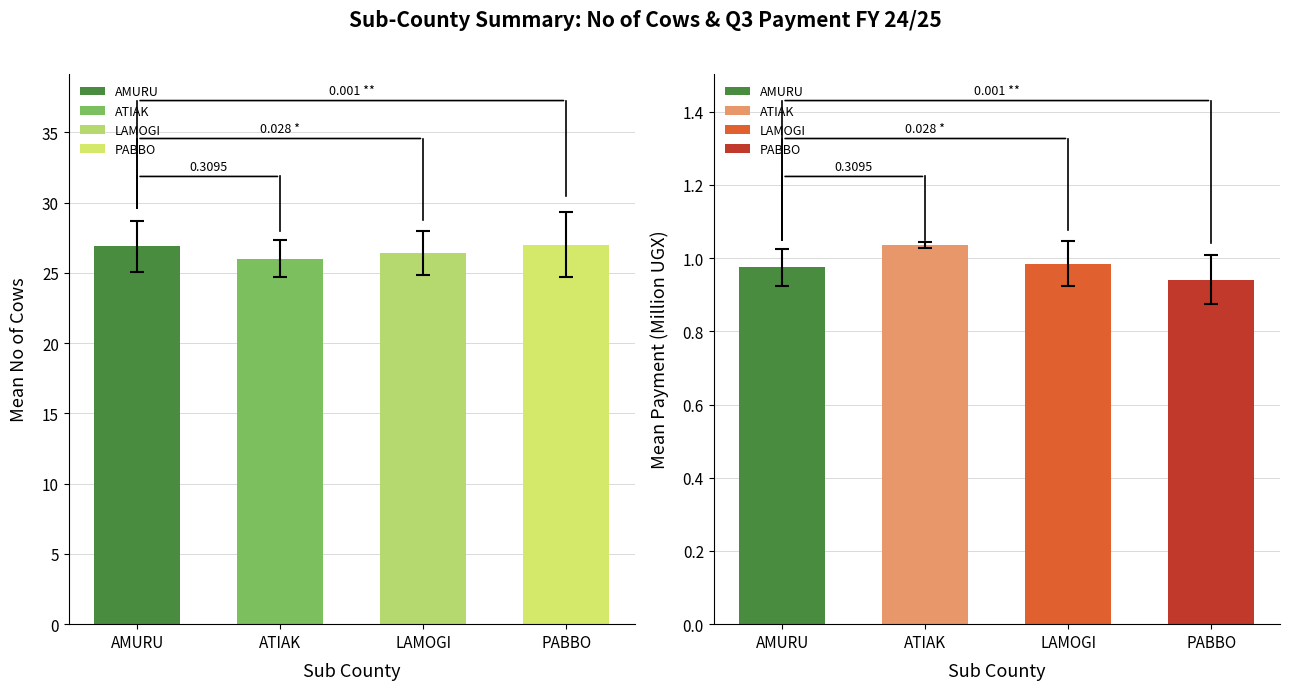

What is the label of the 4th bar from the left?

PABBO